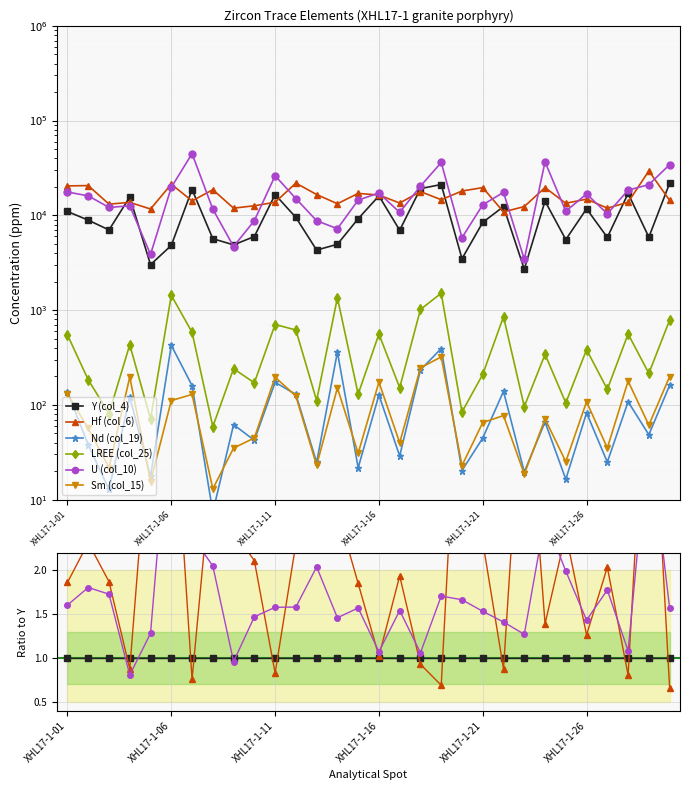

At how many categories does at least one series exceed 3?

7